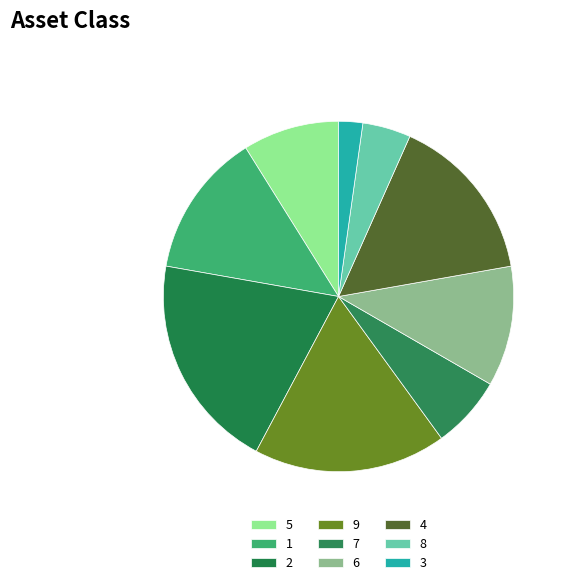

Combined, do 8 and 2 account for over 50%?

No